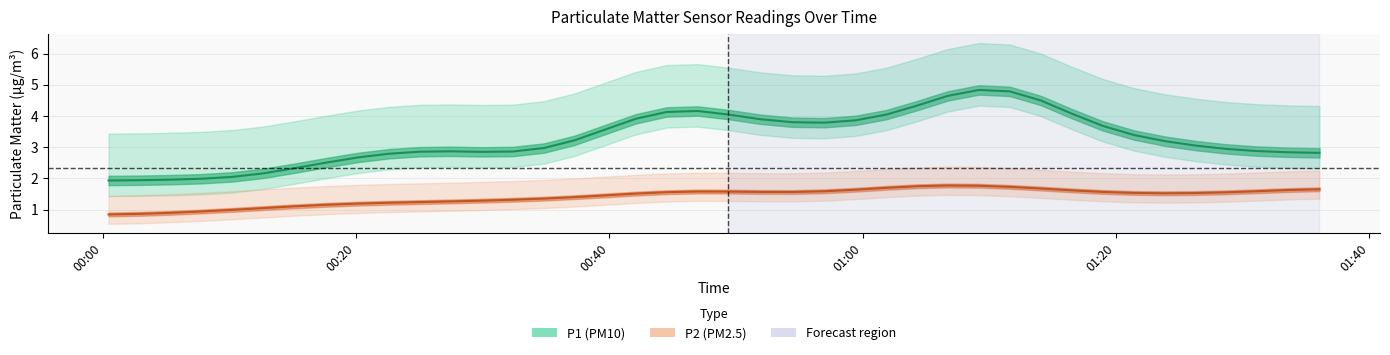

How many series are shown in this chart?

2